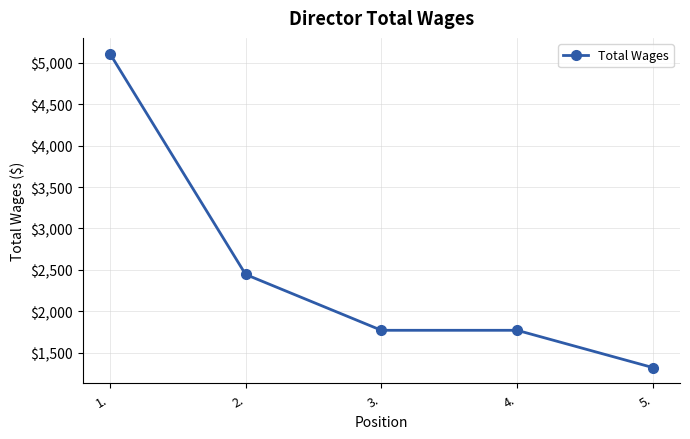

Reading right to left, transcribe all the data shown in this chart.

5.=1321	4.=1771	3.=1771	2.=2445	1.=5111